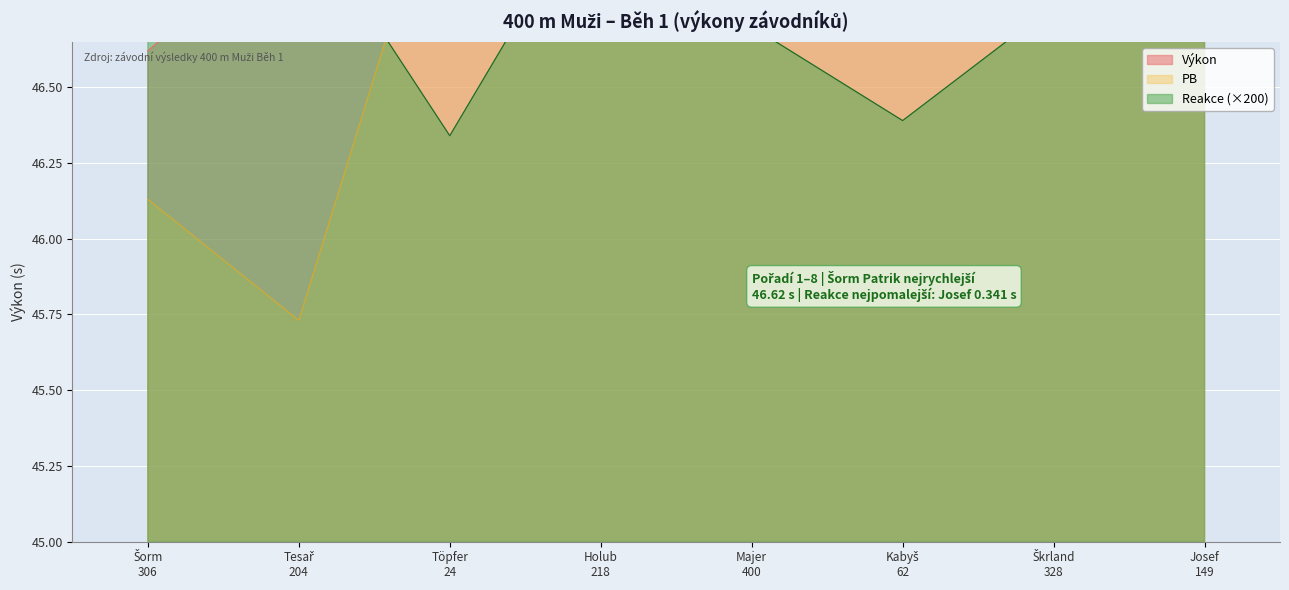

What is the total value across all series at Tesař
204?

97.6